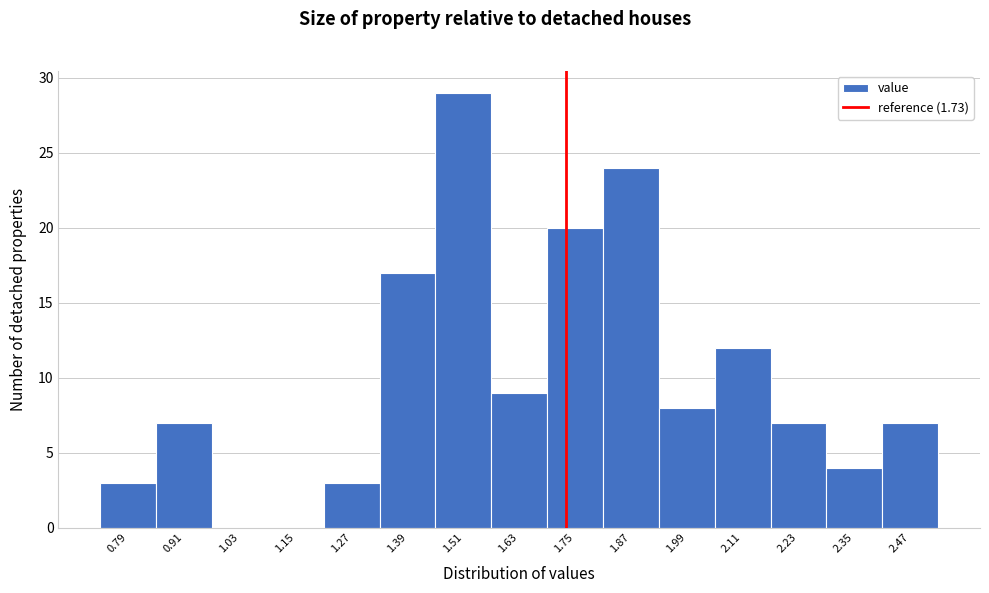

Which range on the x-axis has the tallest bar?

1.45 to 1.57